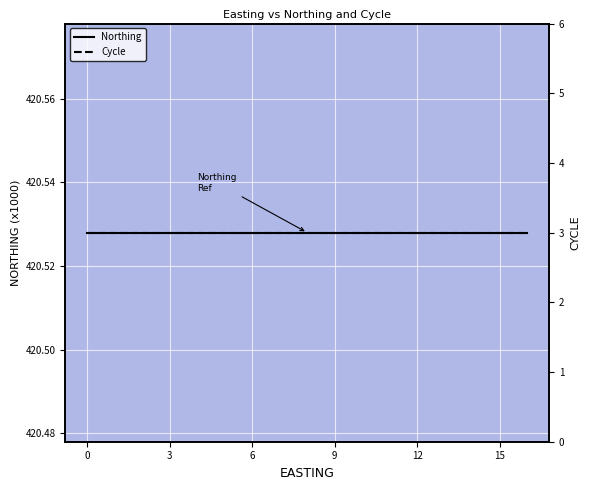

Is the value of Cycle at 7 greater than the value of Northing at 3?

No